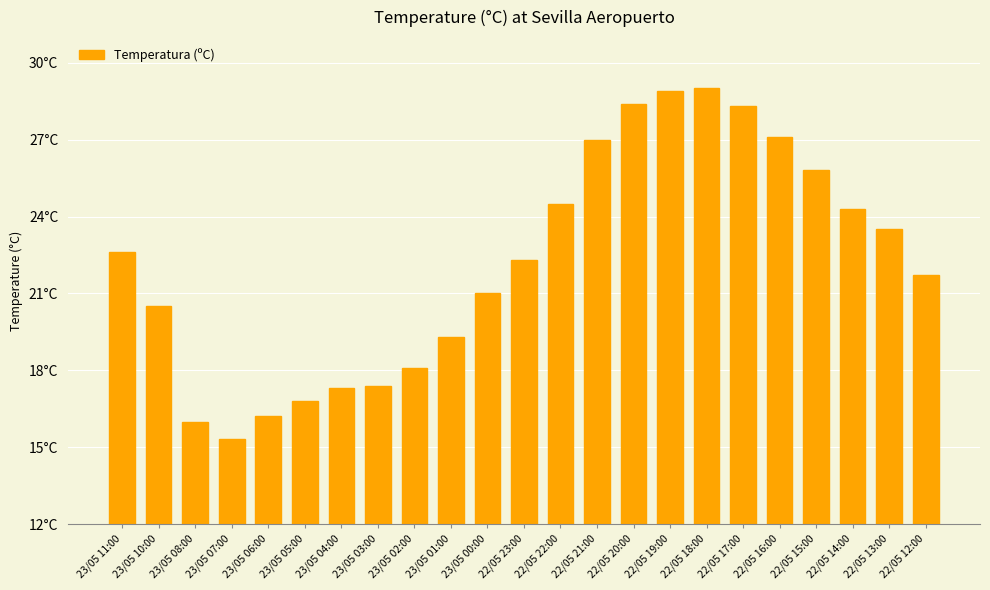

Rank the categories by value from highest to lowest.

22/05 18:00, 22/05 19:00, 22/05 20:00, 22/05 17:00, 22/05 16:00, 22/05 21:00, 22/05 15:00, 22/05 22:00, 22/05 14:00, 22/05 13:00, 23/05 11:00, 22/05 23:00, 22/05 12:00, 23/05 00:00, 23/05 10:00, 23/05 01:00, 23/05 02:00, 23/05 03:00, 23/05 04:00, 23/05 05:00, 23/05 06:00, 23/05 08:00, 23/05 07:00